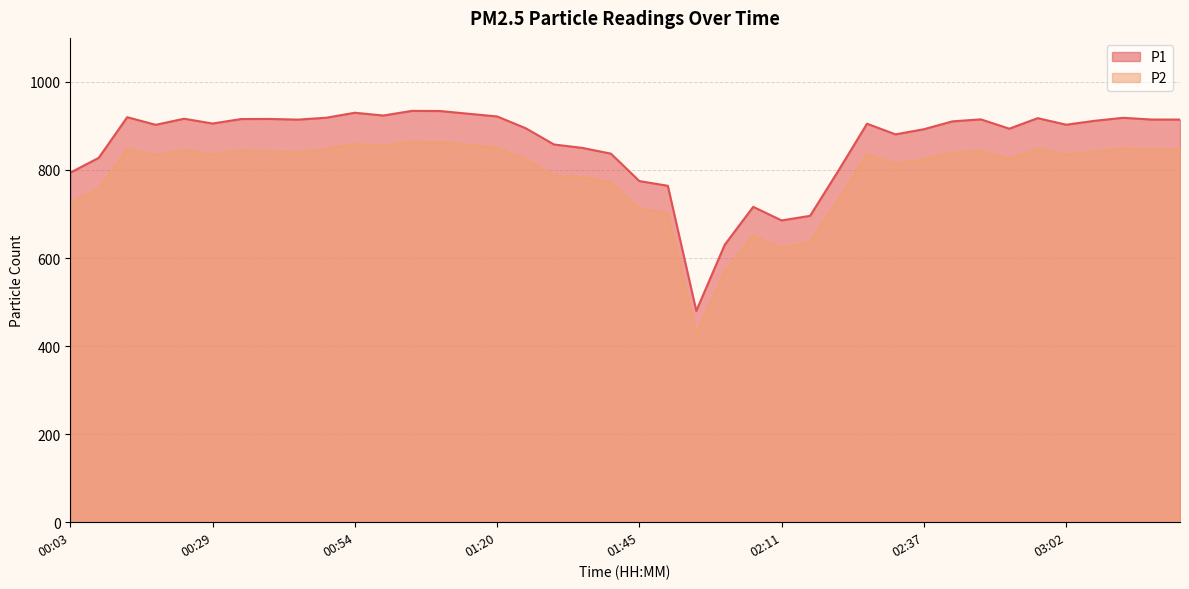

True or false: P1 and P2 cross at least once.

False